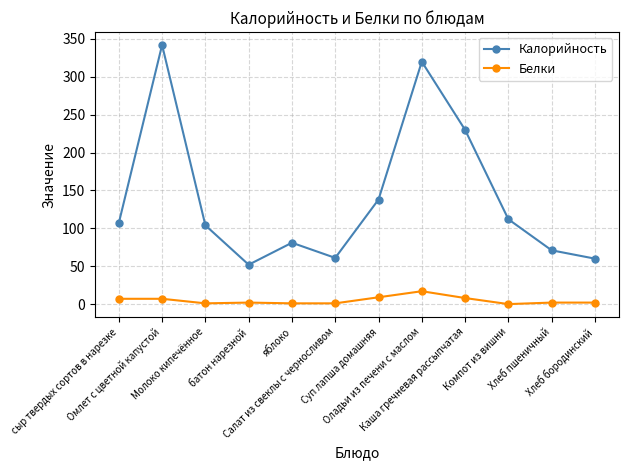

How many interior local peaks does the Калорийность series have?

3